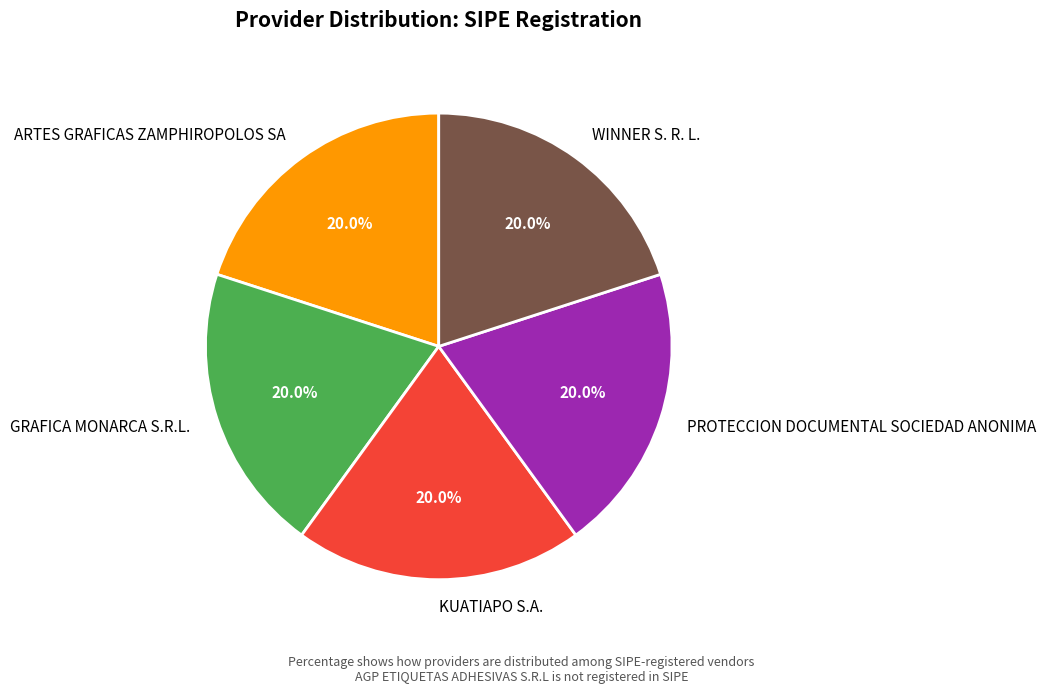

What percentage do ARTES GRAFICAS ZAMPHIROPOLOS SA and WINNER S. R. L. together represent?

40.0%